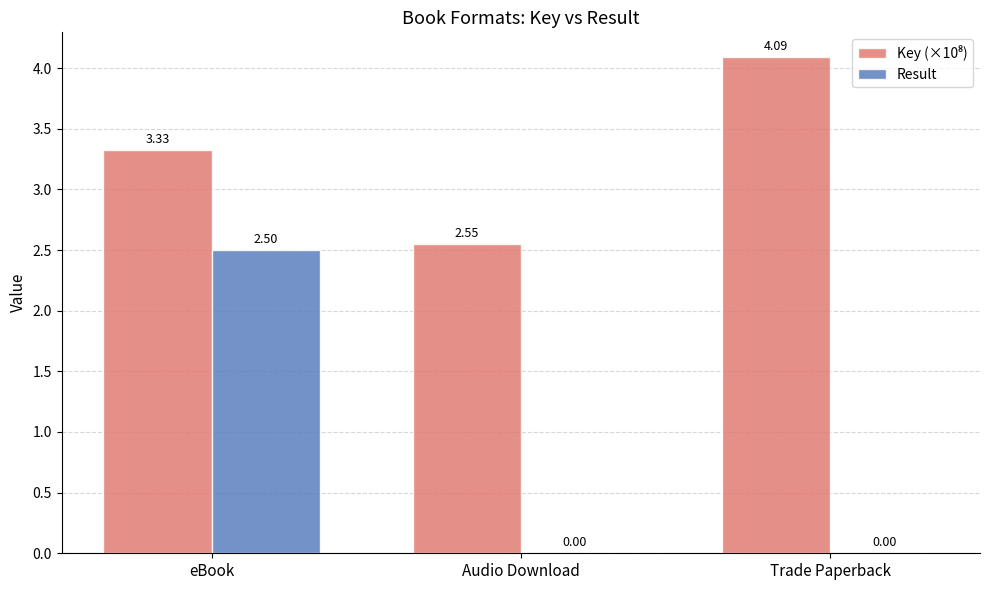

Which series changed the most between eBook and Audio Download?

Result